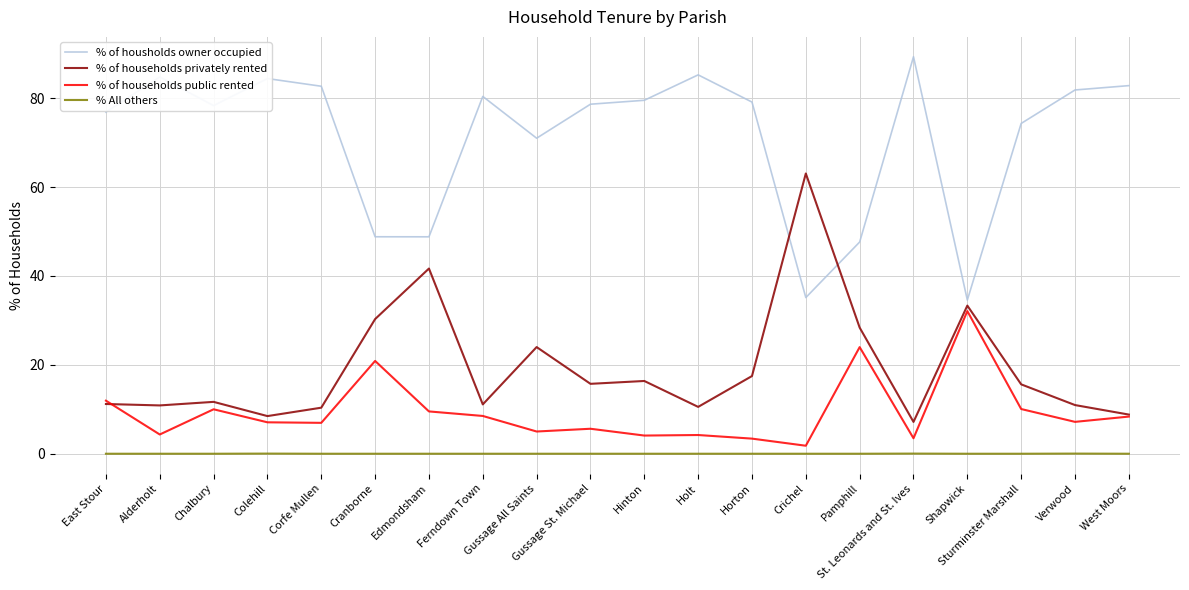

True or false: % of households public rented has more than 0 points higher than both neighbors.

True